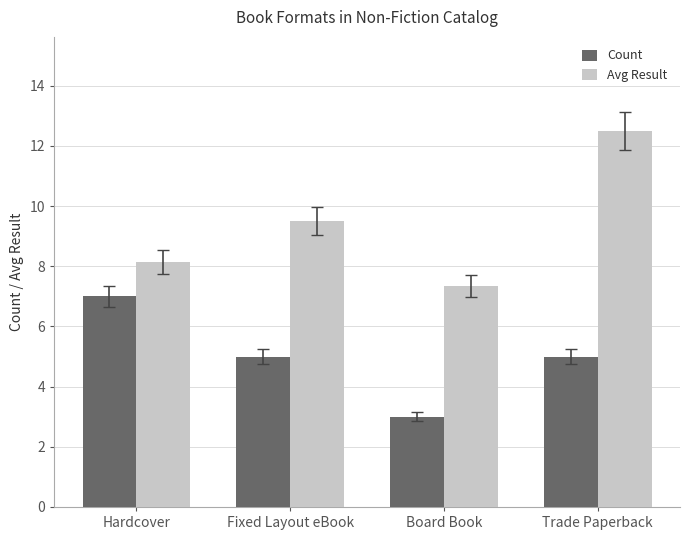

What is the spread (max minus min) of values at Board Book?

4.3